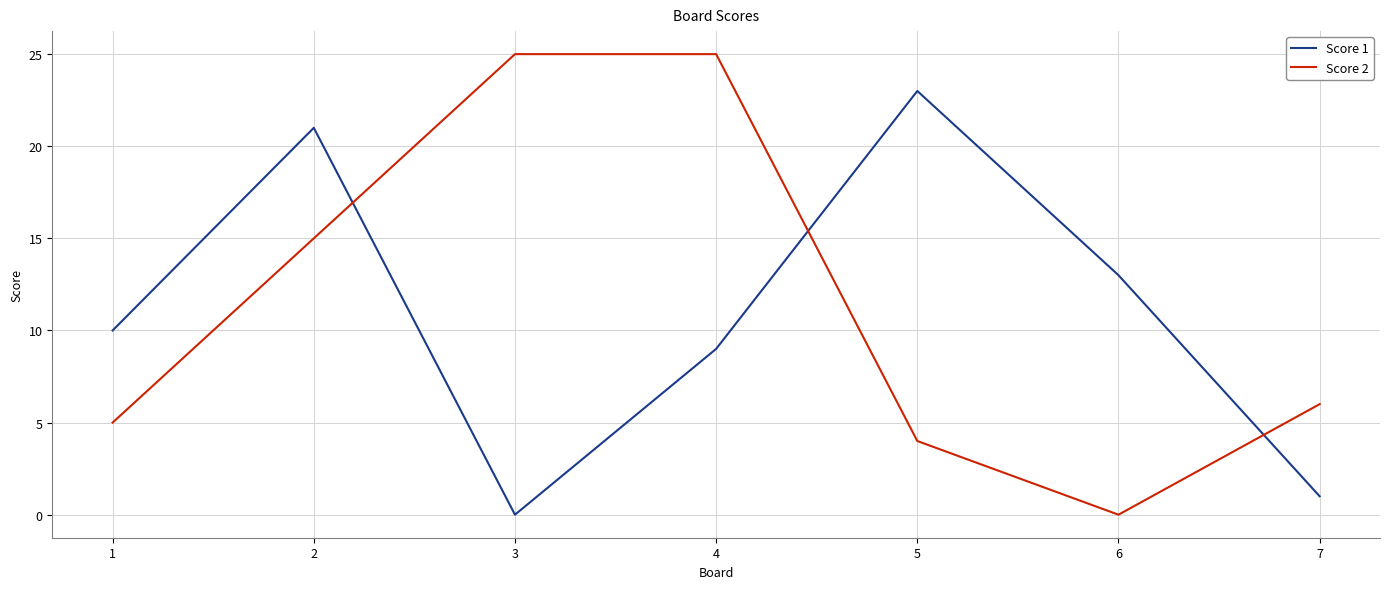

Is the value of Score 1 at 4 greater than the value of Score 2 at 7?

Yes